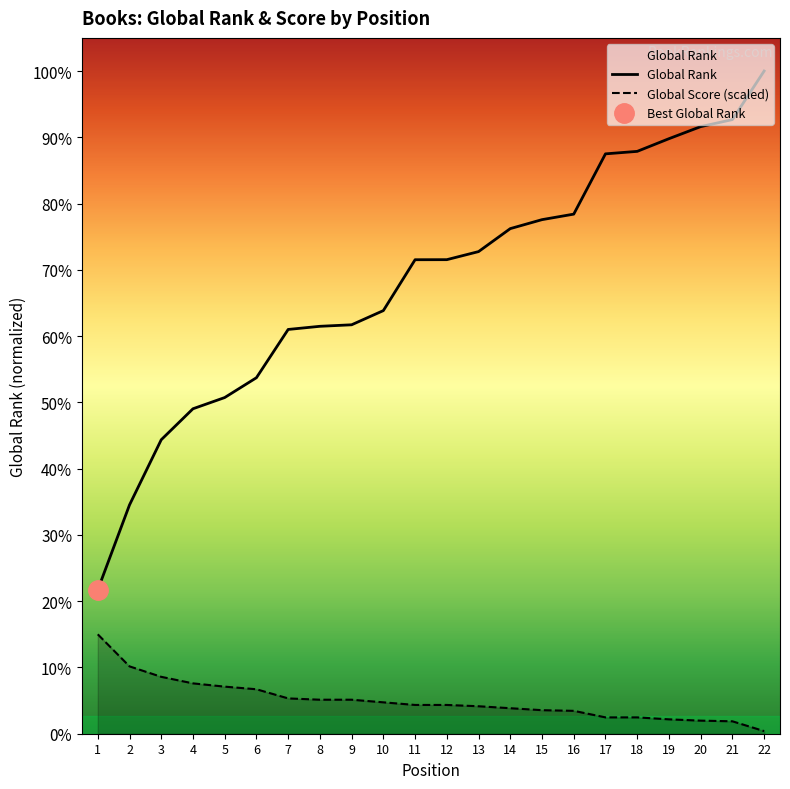

Reading left to right, what are all the values shown in this chart?

Global Rank: 2372.0	3773.0	4848.0	5359.0	5544.0	5871.0	6667.0	6719.0	6744.0	6978.0	7817.0	7818.0	7951.0	8330.0	8478.0	8569.0	9563.0	9604.0	9813.0	10012.0	10128.0	10929.0
Global Score: 1639.3	1110.9	938.3	830.5	776.5	733.4	582.4	560.8	560.8	517.7	474.5	474.5	453.0	420.6	388.3	377.5	269.6	269.6	237.3	215.7	204.9	43.1